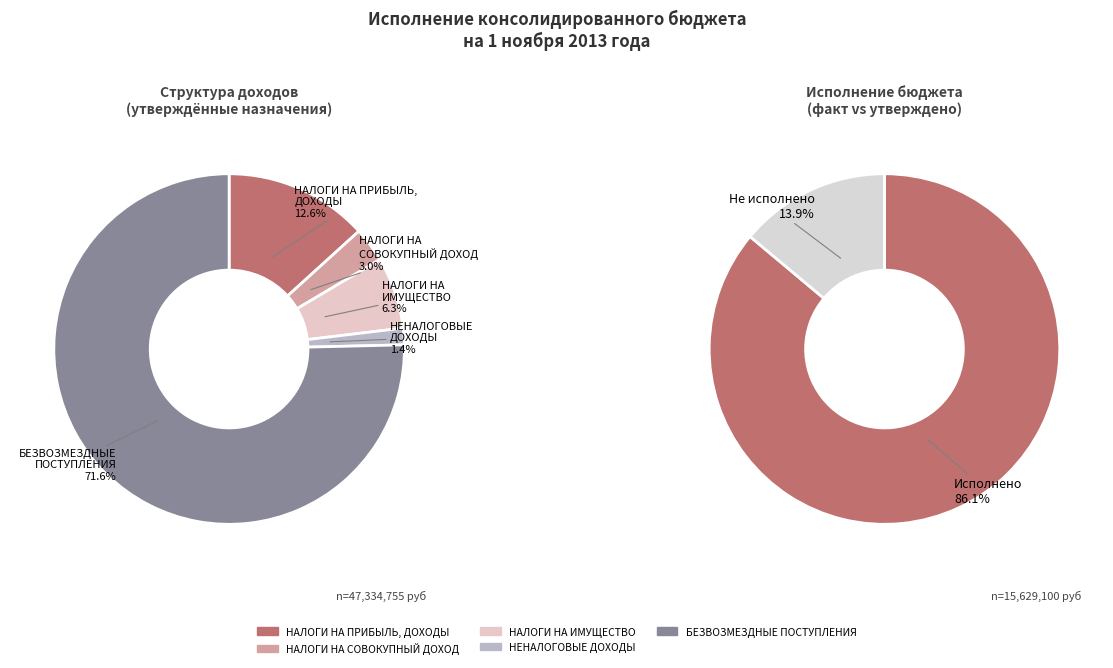

Which slice is the largest?

БЕЗВОЗМЕЗДНЫЕ ПОСТУПЛЕНИЯ